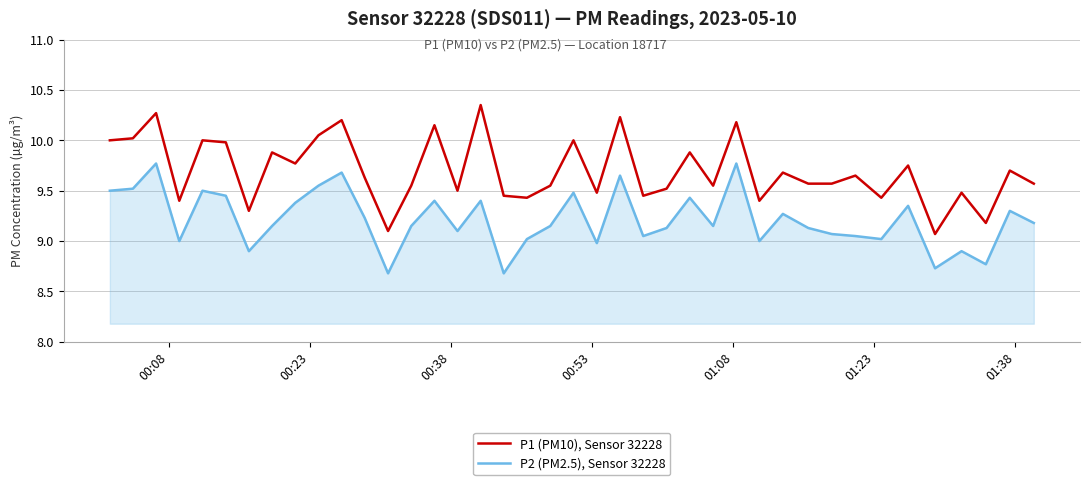

True or false: P1 (PM10), Sensor 32228 and P2 (PM2.5), Sensor 32228 cross at least once.

False